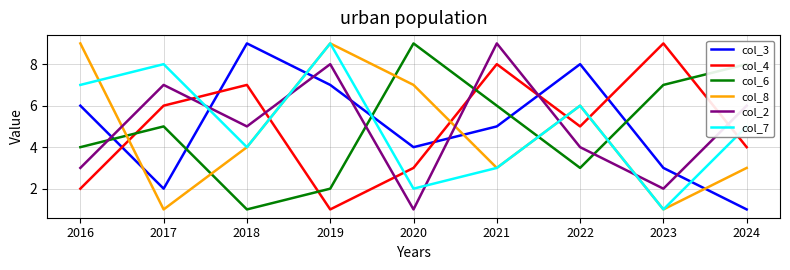

Rank the categories by col_7 value from lowest to highest.

2023, 2020, 2021, 2018, 2024, 2022, 2016, 2017, 2019